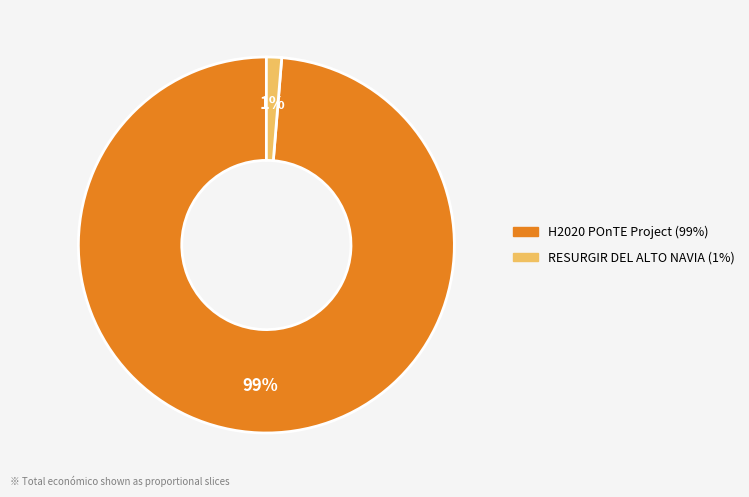

The RESURGIR DEL ALTO NAVIA slice represents 14% of the pie. True or false?

False